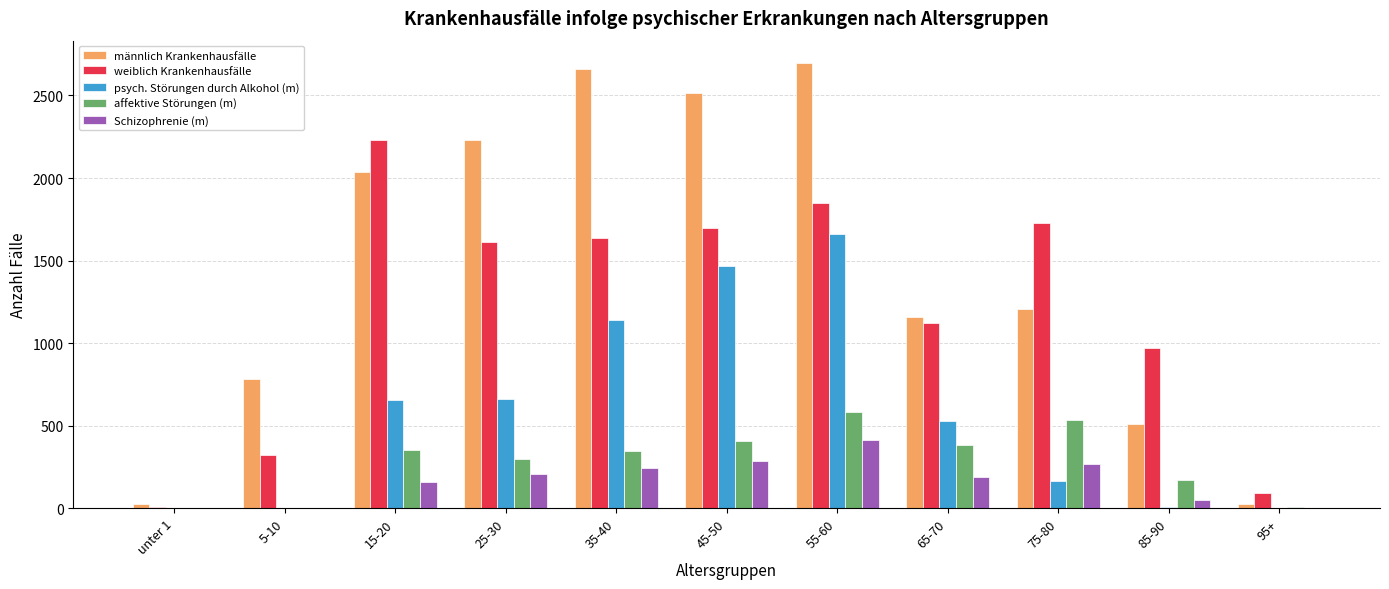

Is it true that Schizophrenie (m) equals 2 at 95+?

True